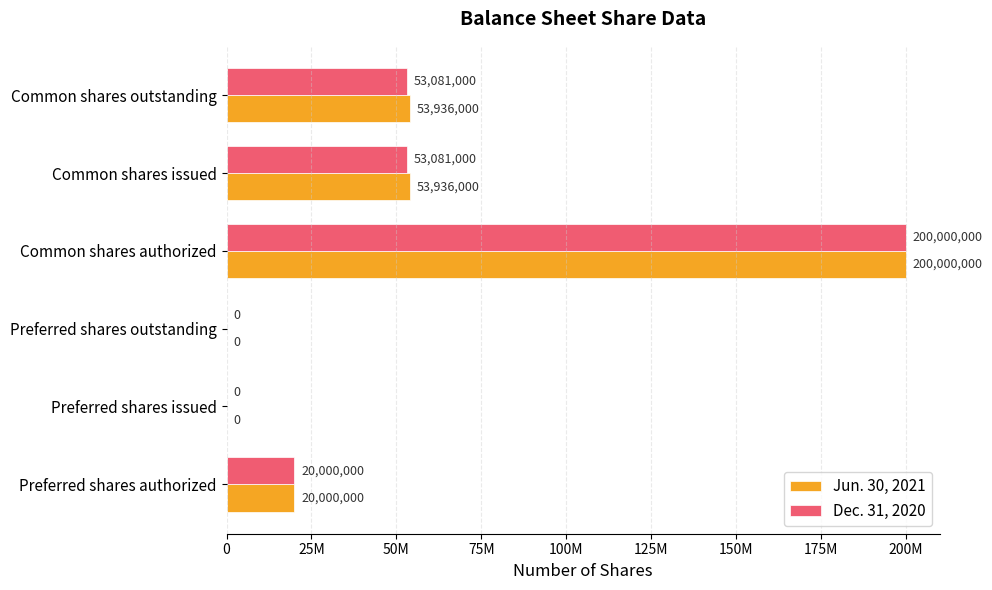

What are all the series names shown in the legend?

Jun. 30, 2021, Dec. 31, 2020